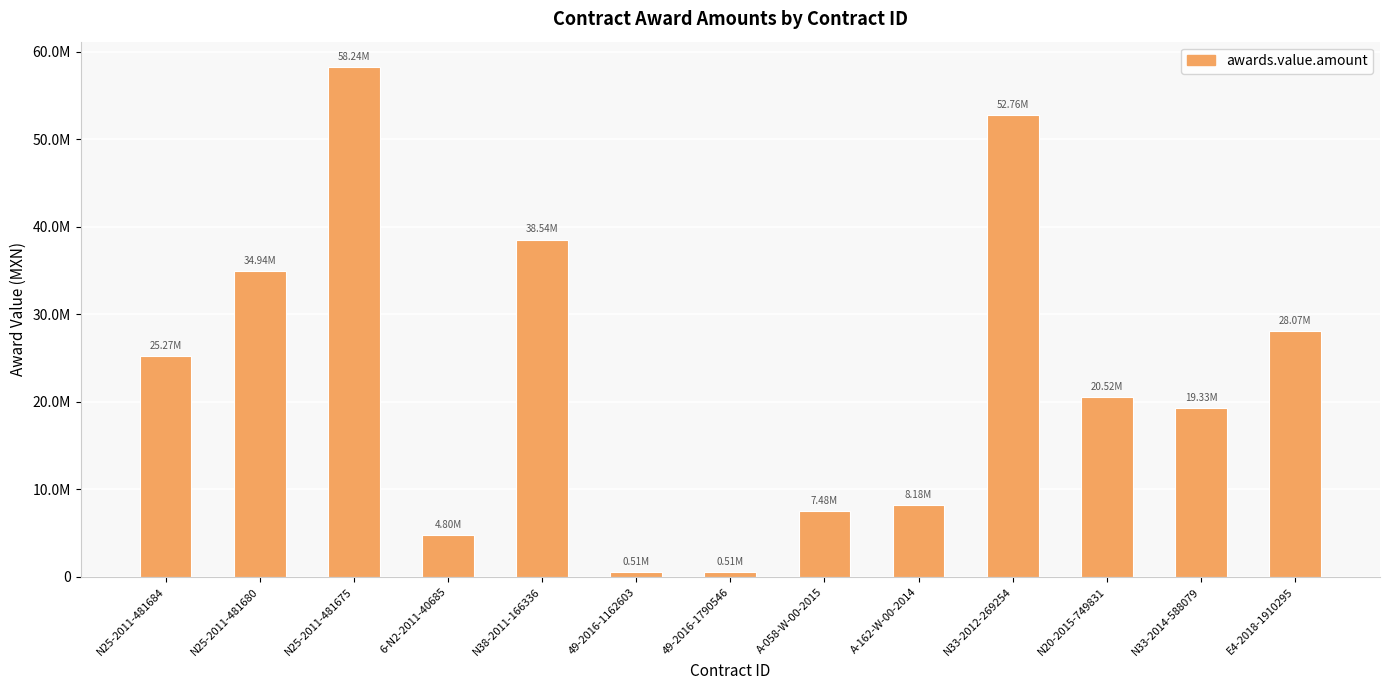

Count the number of categories in the chart.

13